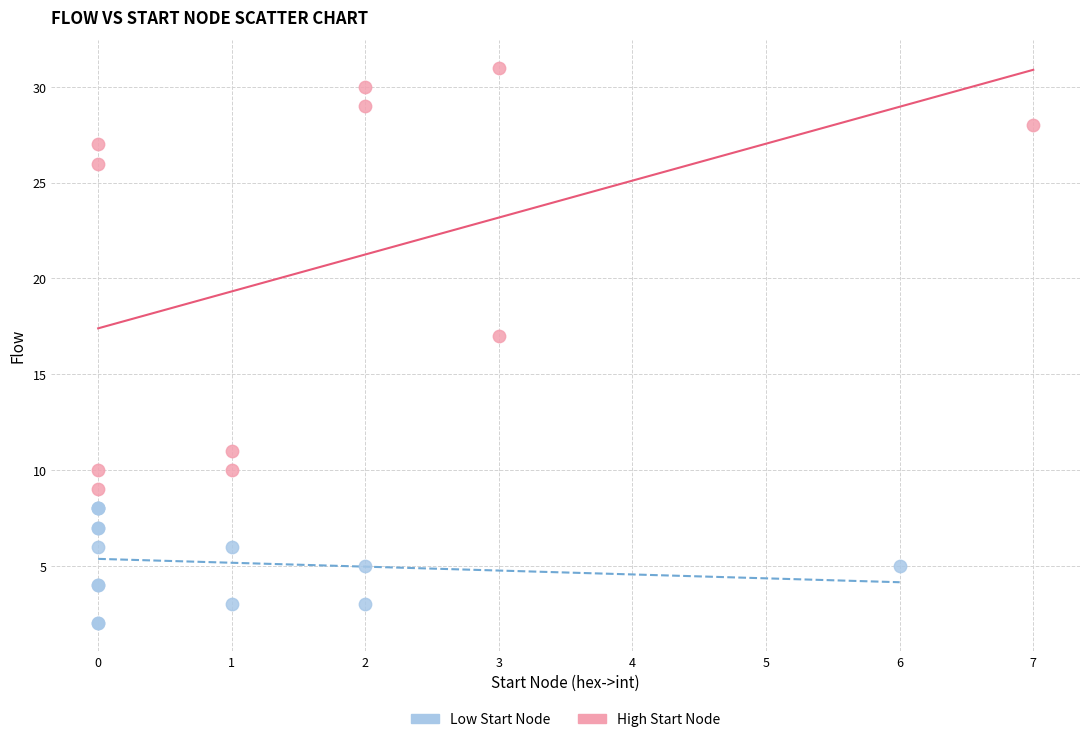

Which series contains the highest Y value?

High Start Node